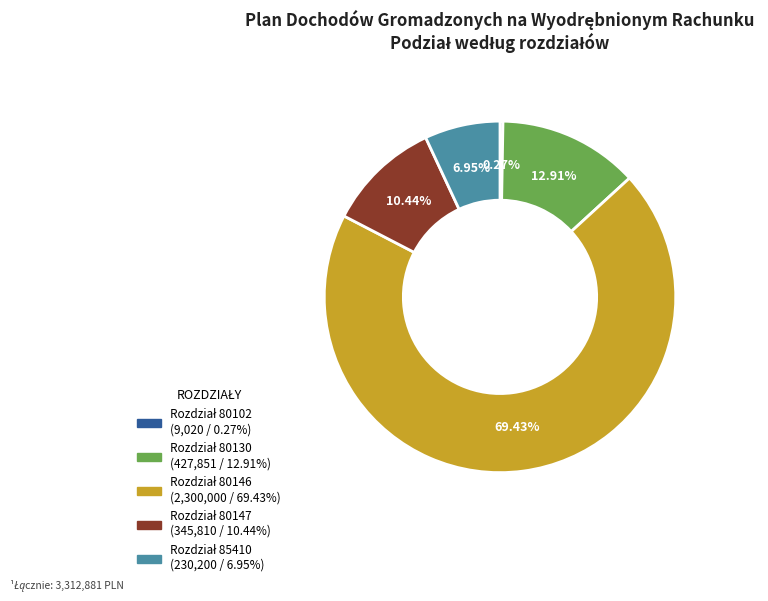

Does any single category account for the majority?

Yes